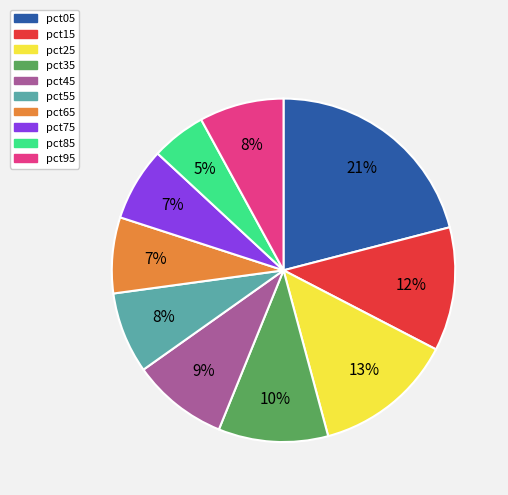

True or false: pct15 accounts for 12% of the total.

True